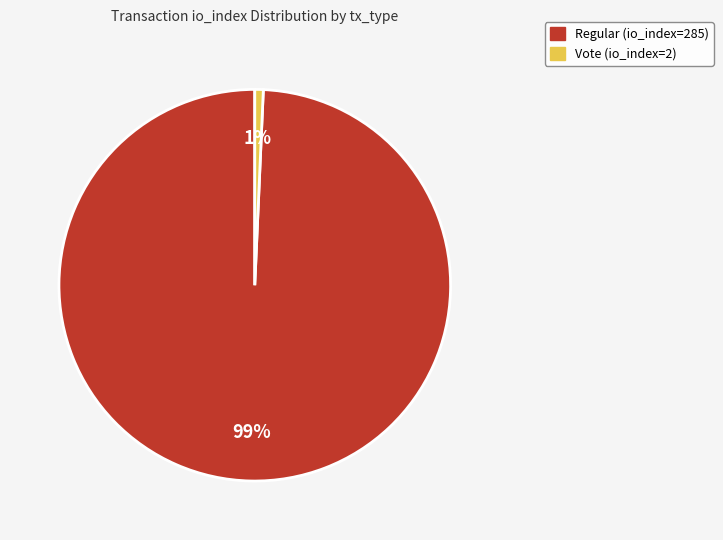

Count the number of slices in the pie.

2